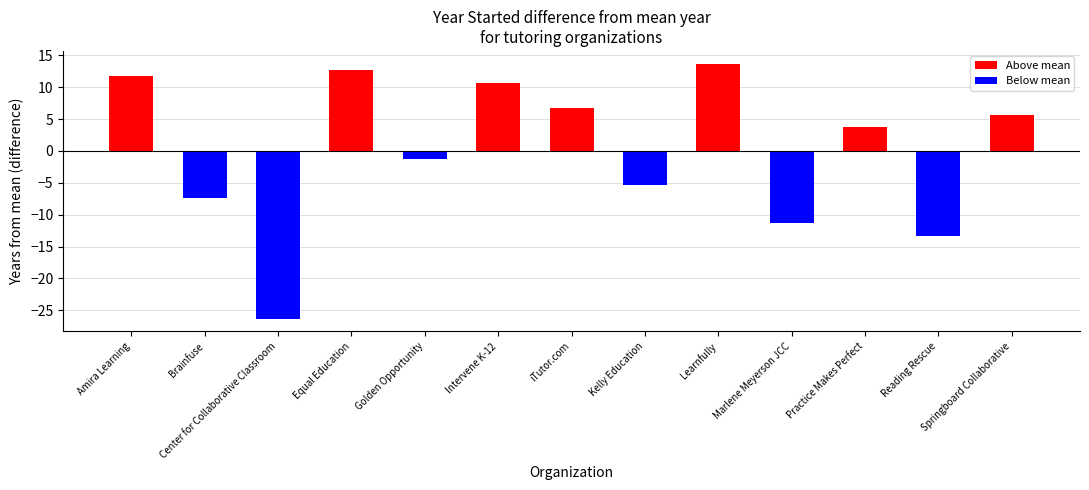

The value at Amira Learning is 5.3. True or false?

False